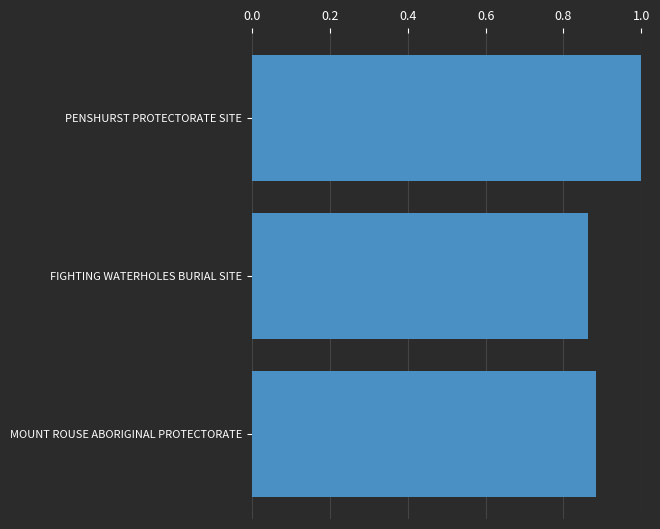

What is the greatest value displayed?

1.0